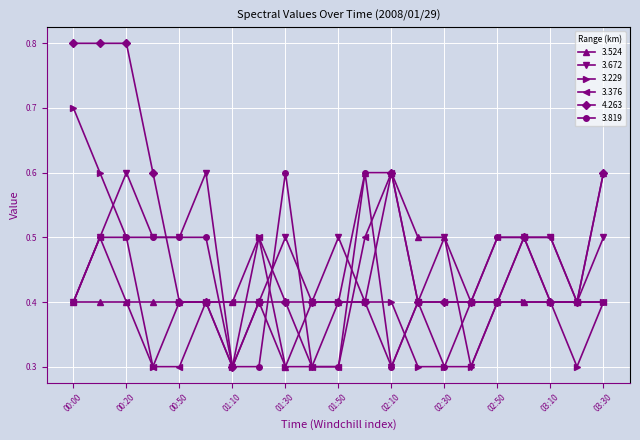

What is the value of the 3.819 point at the 7th from the left?

0.3